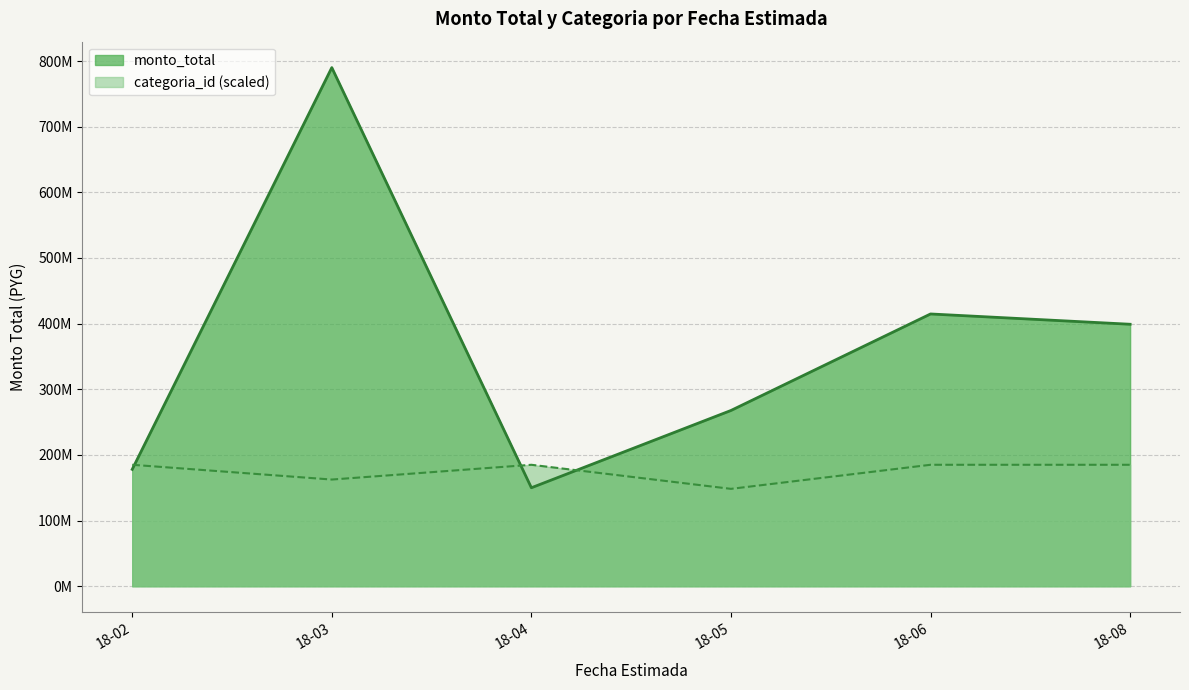

At which category is the sum across all series the highest?

18-03